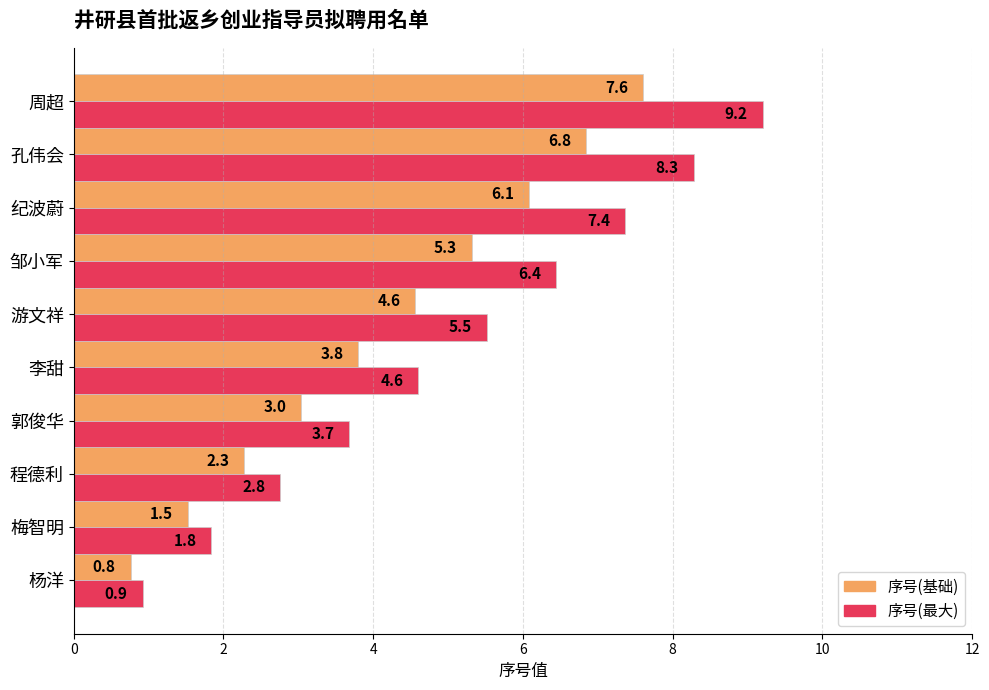

Which series has the largest total across all categories?

序号(最大)